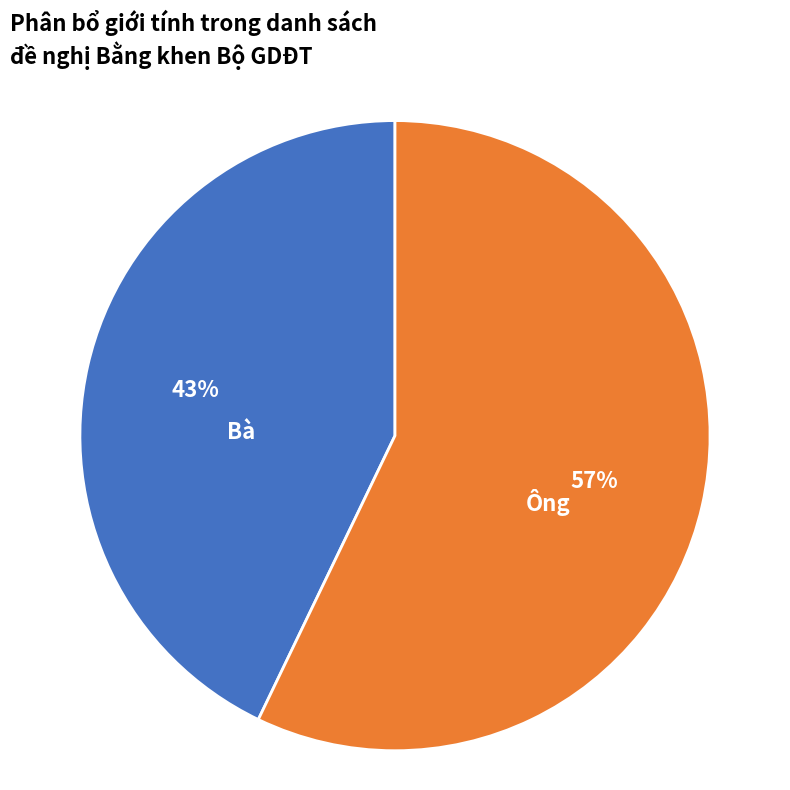

To the nearest percent, what is the difference between the largest and smallest slice percentages?

14%